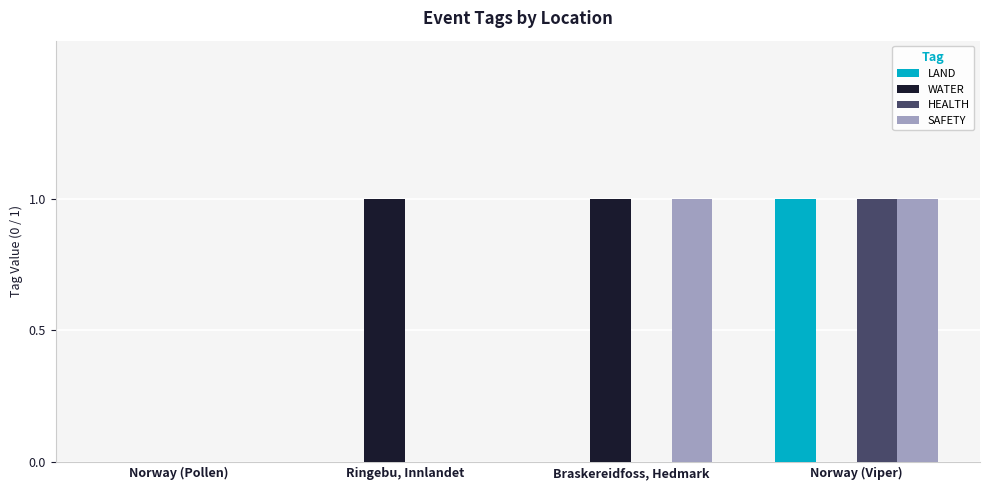

How many groups of bars are there?

4